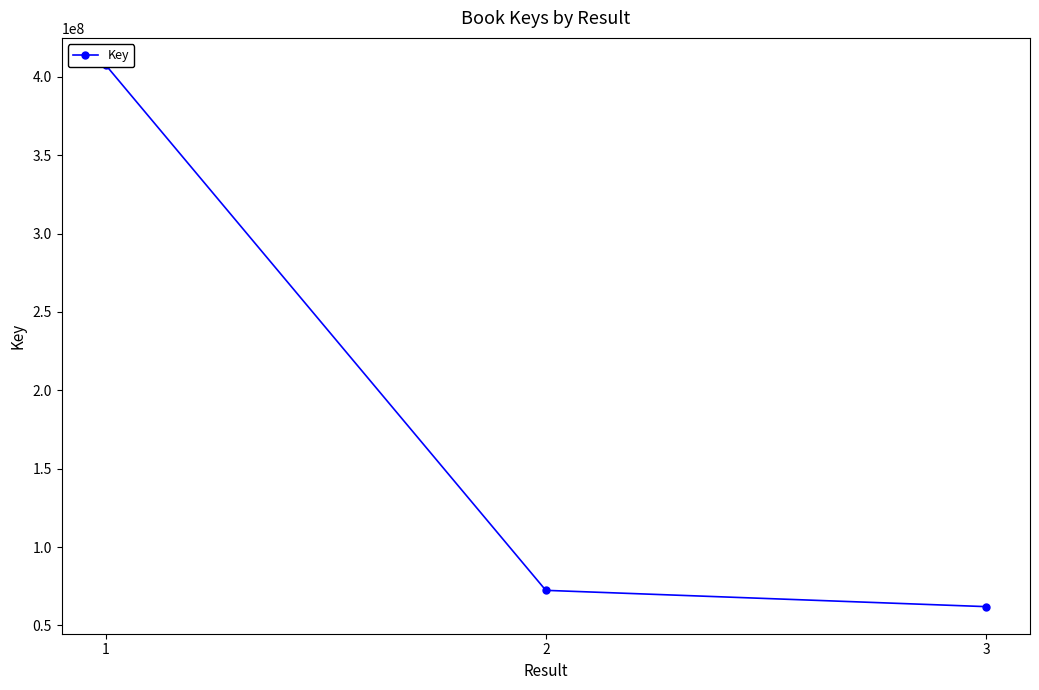

Which has a higher value, 2 or 1?

1